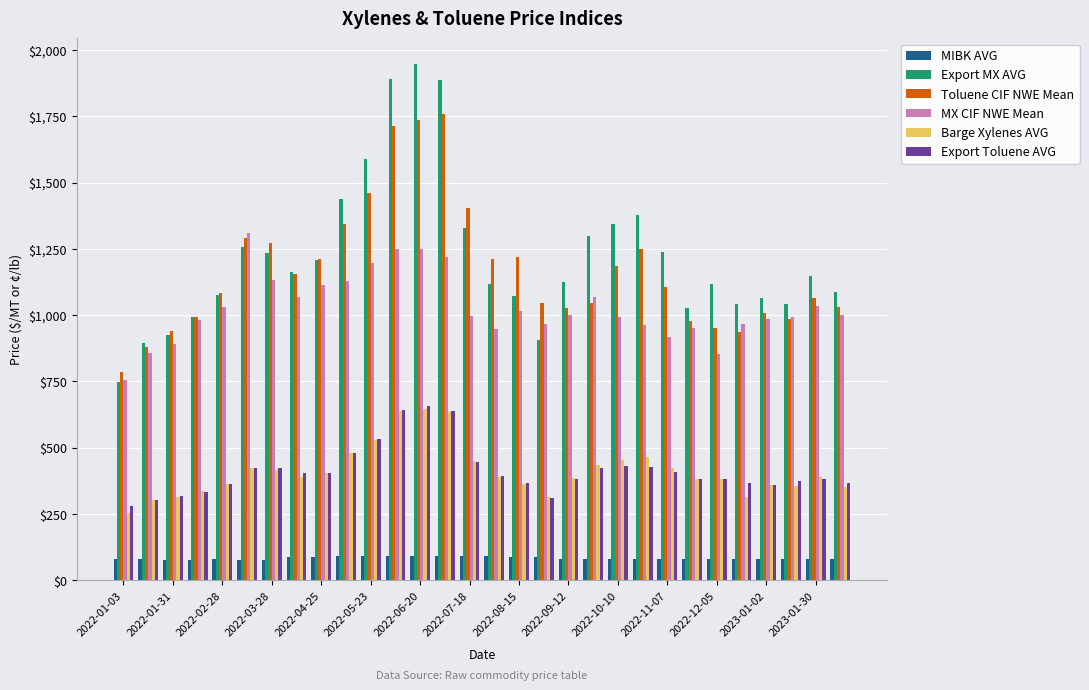

Which series has the widest spread of values?

Export MX AVG